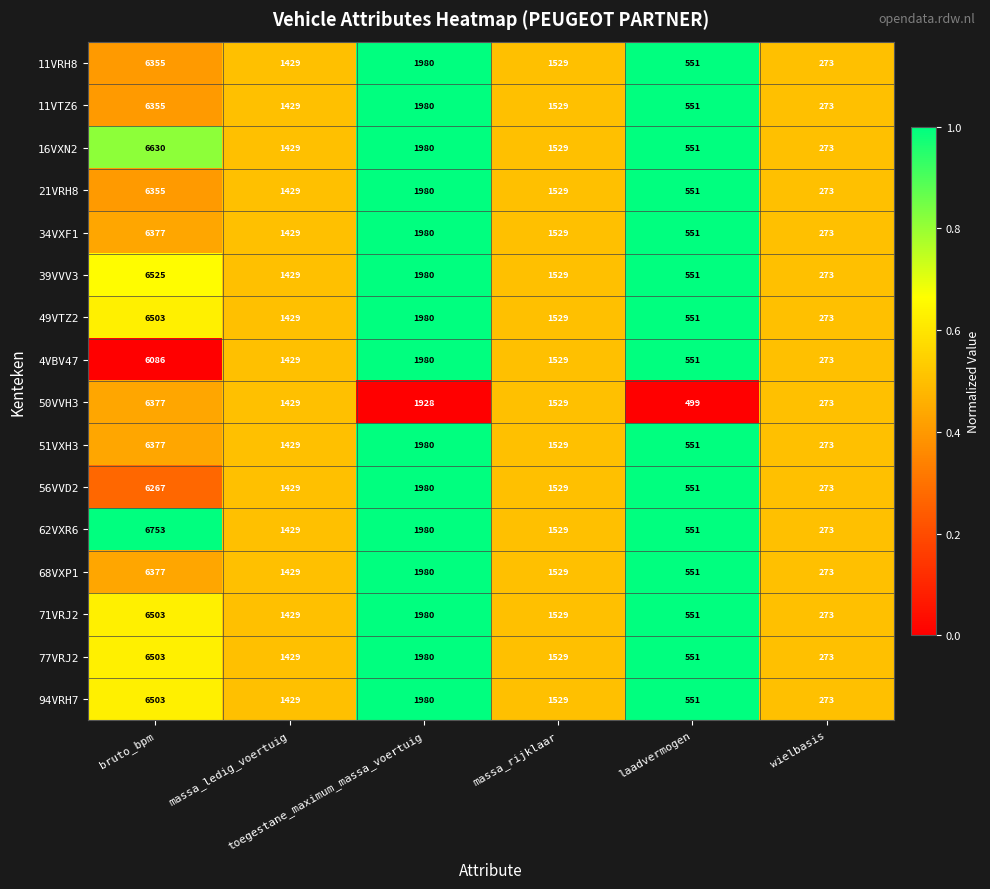

Which category has the highest value across all series?

bruto_bpm